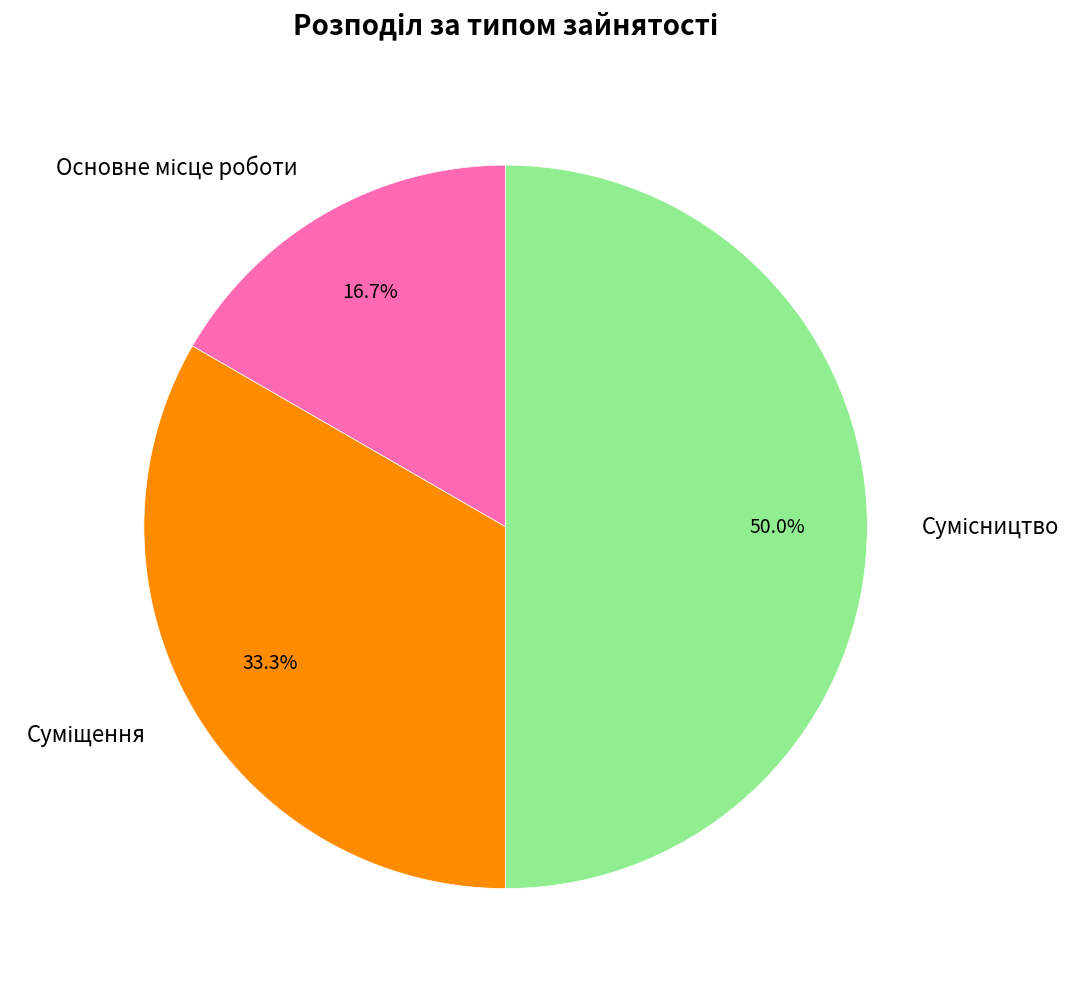

Do Суміщення and Сумісництво together represent more than half of the pie?

Yes